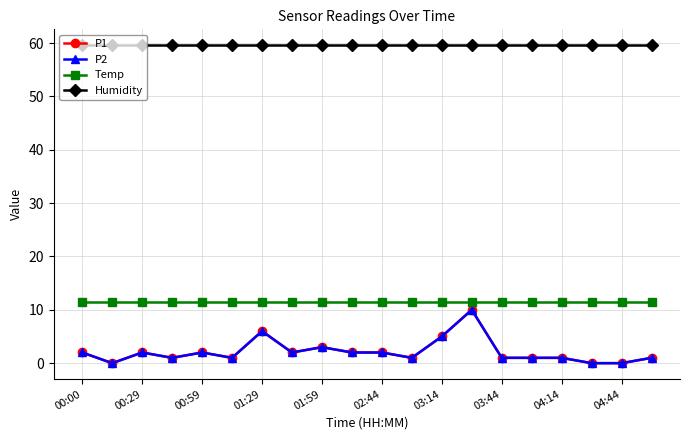

In P1, how many points are lower than both neighbors (excluding endpoints)?

5